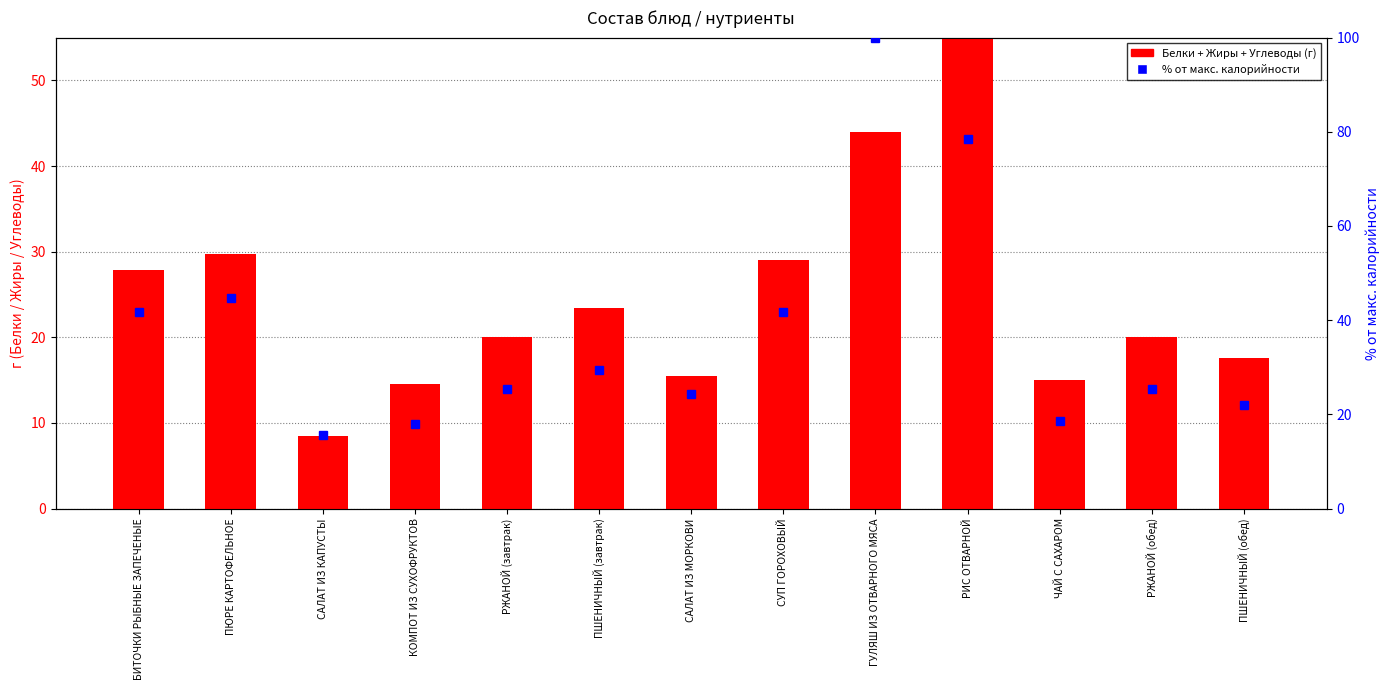

At ПШЕНИЧНЫЙ (завтрак), list the series in order from smallest to largest.

Белки, % от макс. калорийности